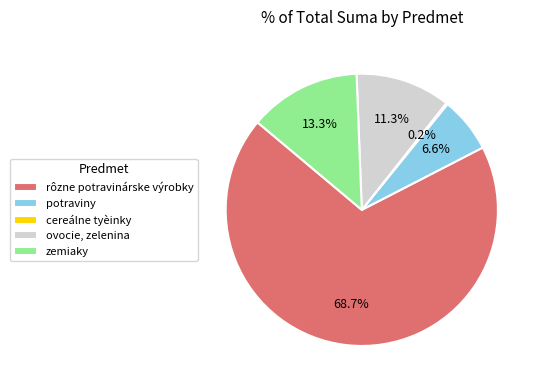

What portion of the pie excludes ovocie, zelenina?

88.7%